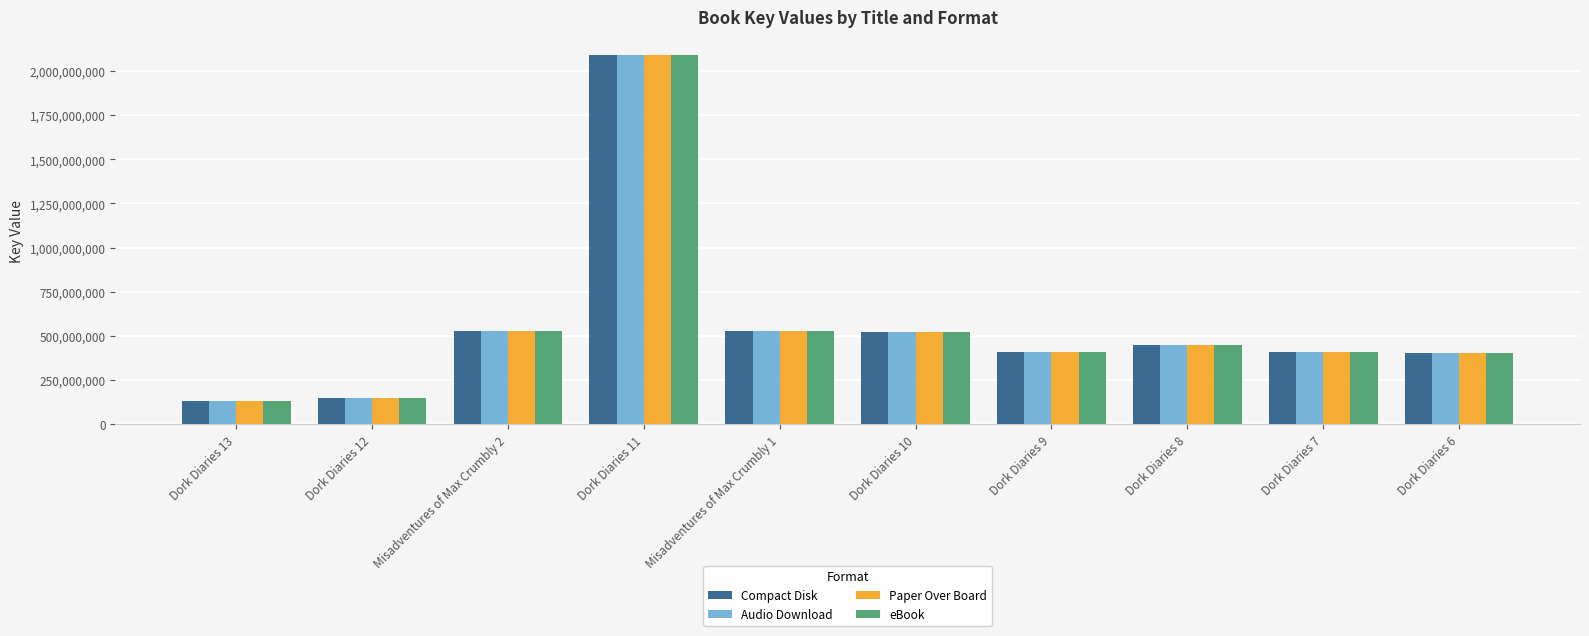

How many groups of bars are there?

10